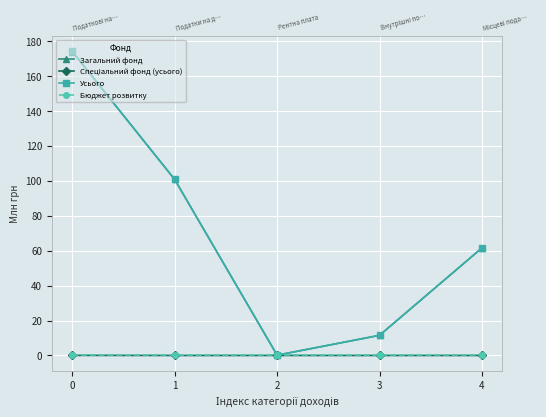

What is the spread (max minus min) of values at 3?

11.5